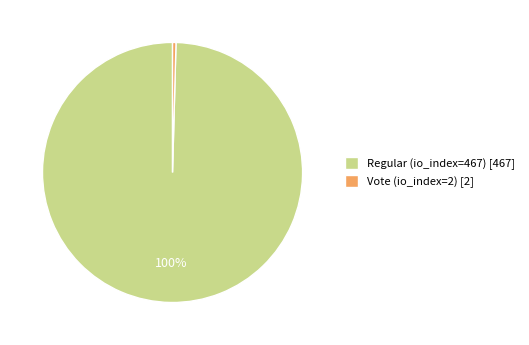

What is the smallest slice in the pie chart?

Vote (io_index=2)